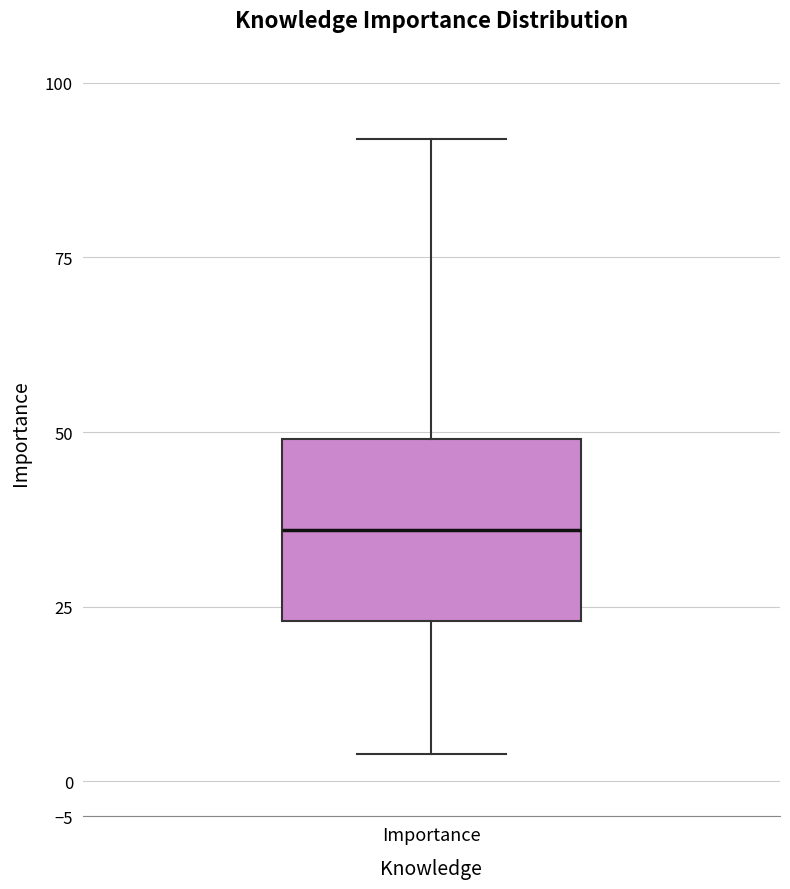

Transcribe this box plot: give where the median line is, the range the box spans, and where the two whiskers end, as read against the y-axis. The values are not printed on the chart, so give them approximately, as read against the axis.

median 36, box 23 to 49, whiskers 4 to 92